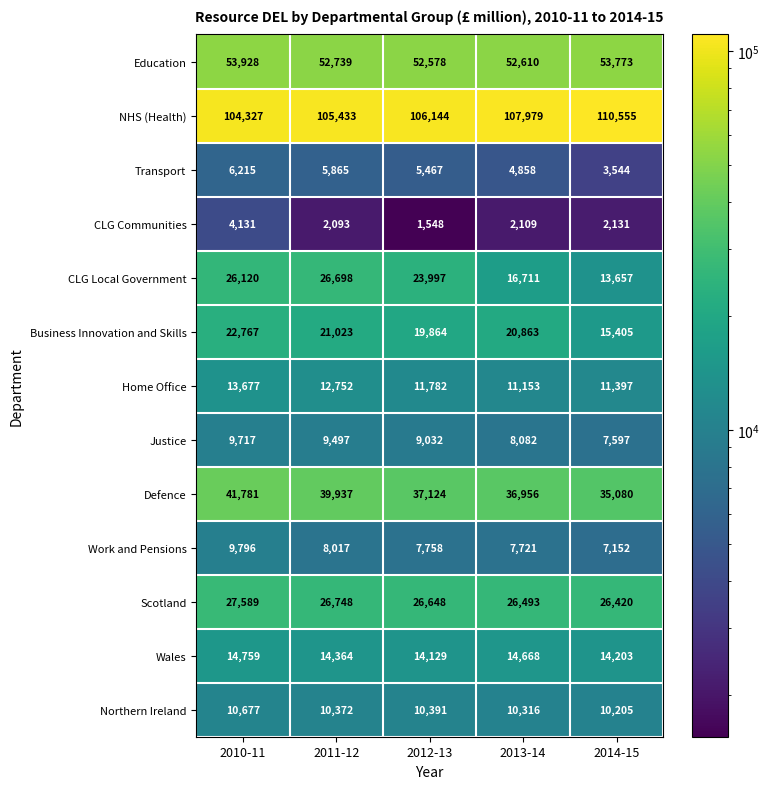

What is the difference between the highest and lowest values at 2013-14?

105870